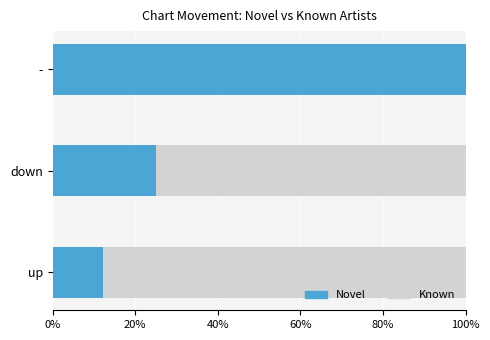

What is the highest value of the Novel series?

100.0